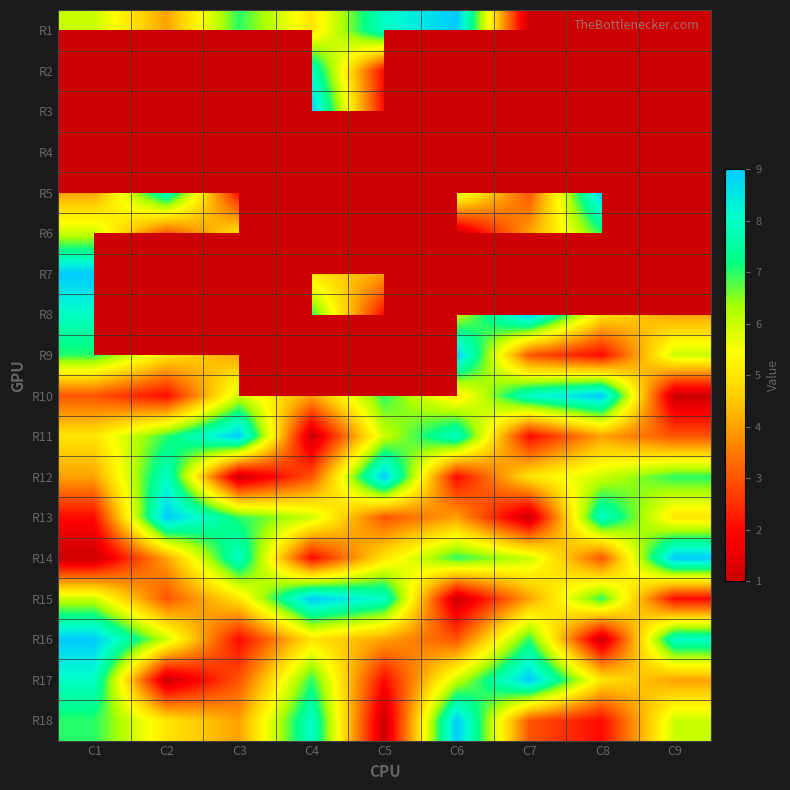

How many data points does each series have?

9